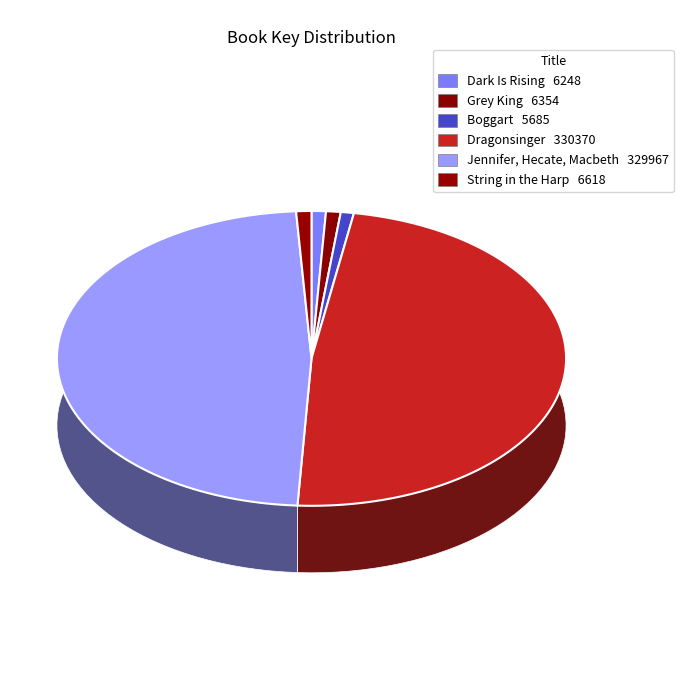

Does String in the Harp represent more than half of the total?

No